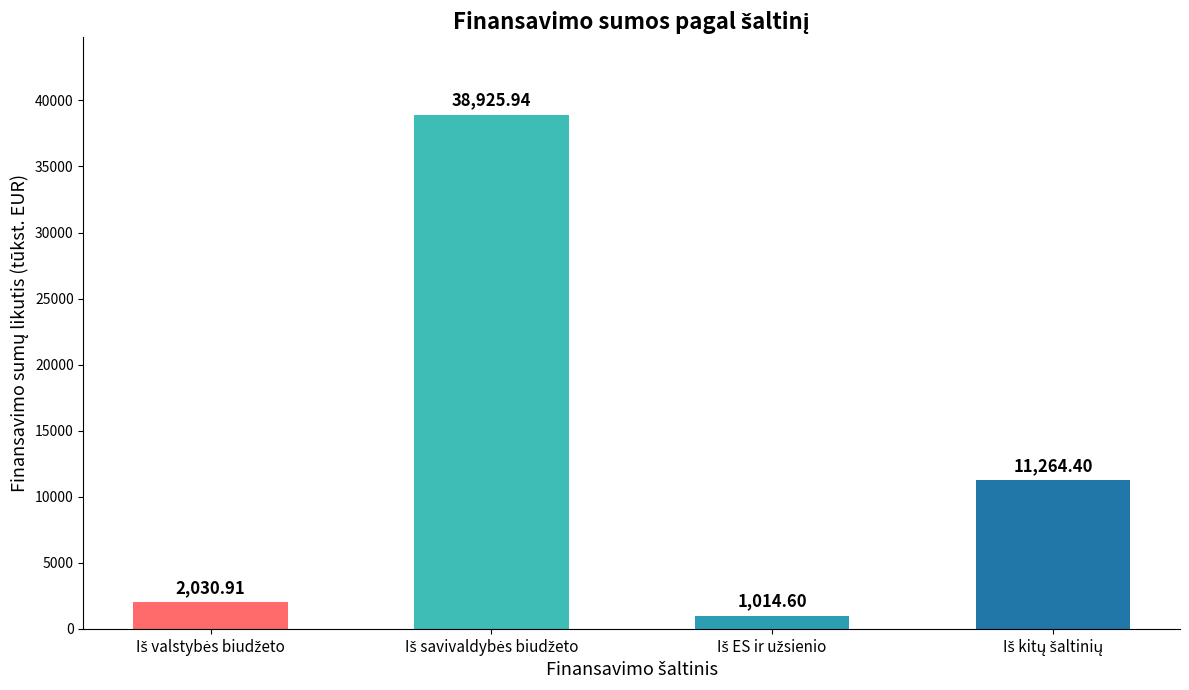

What is the average value?

13309.0